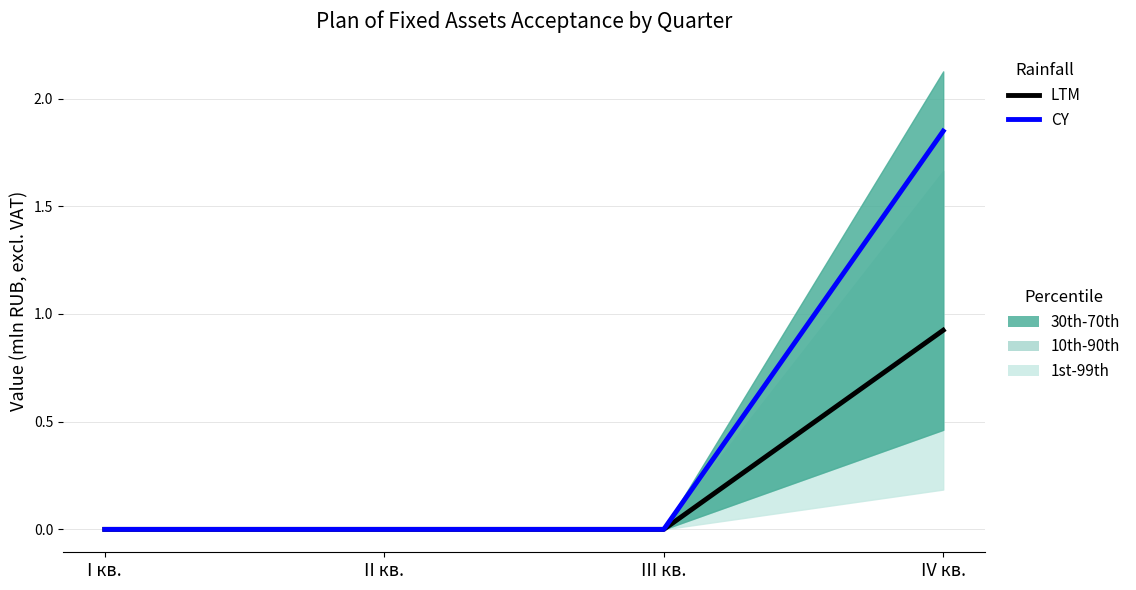

What is the maximum value for LTM?

0.9